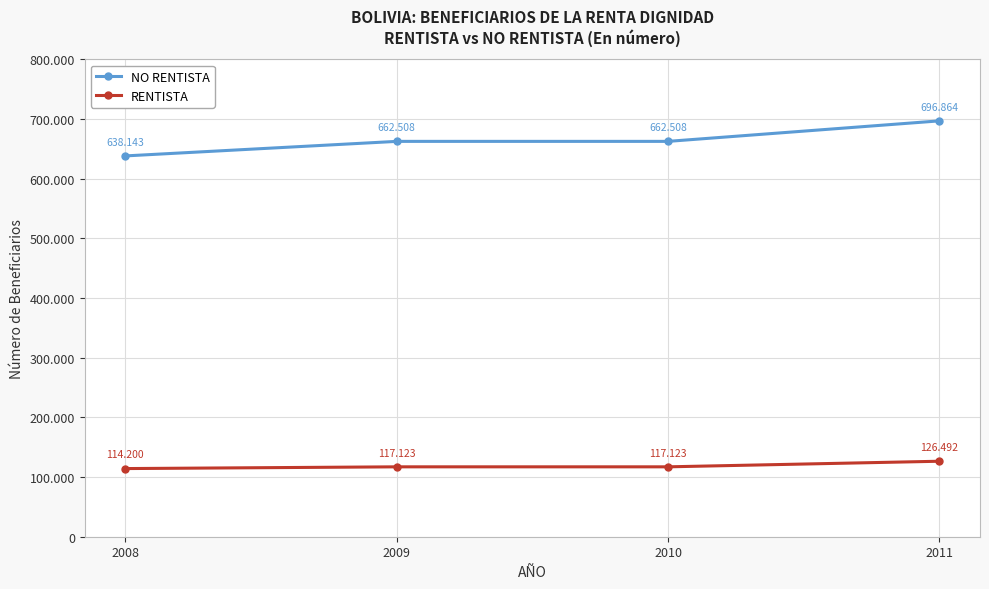

What is the minimum value shown in the chart?

114200